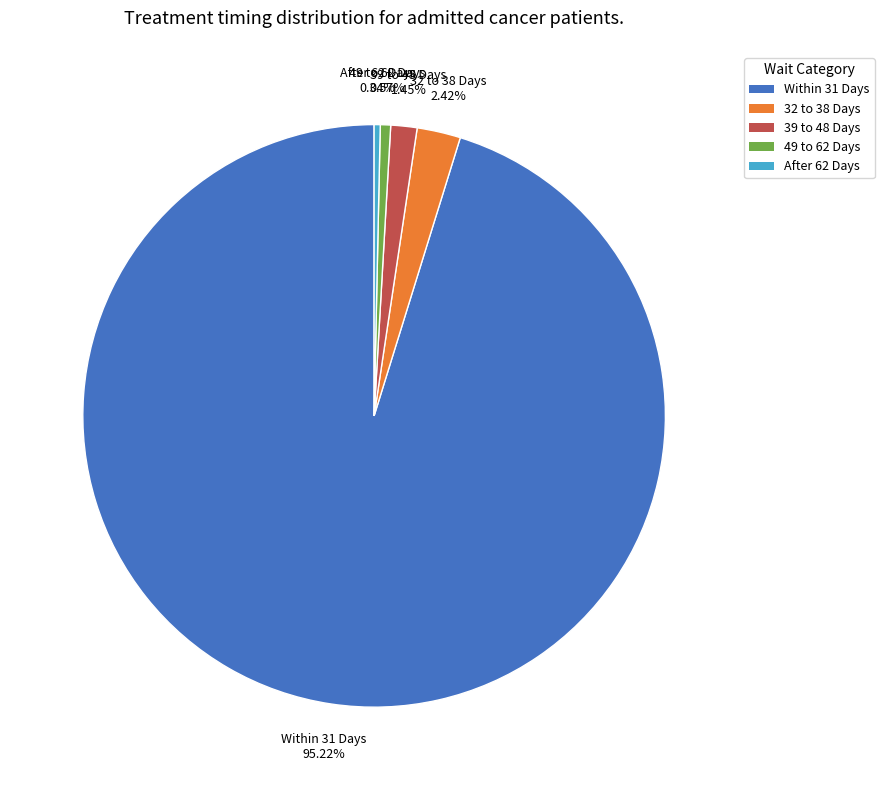

Count the number of slices in the pie.

5